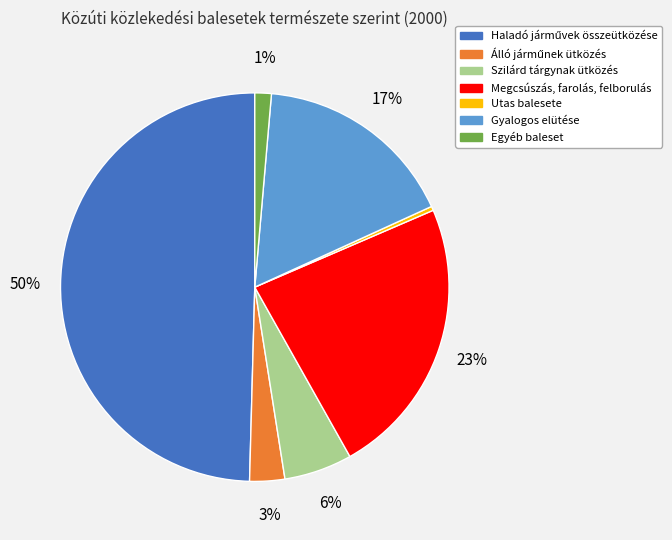

How many segments does this pie chart have?

7